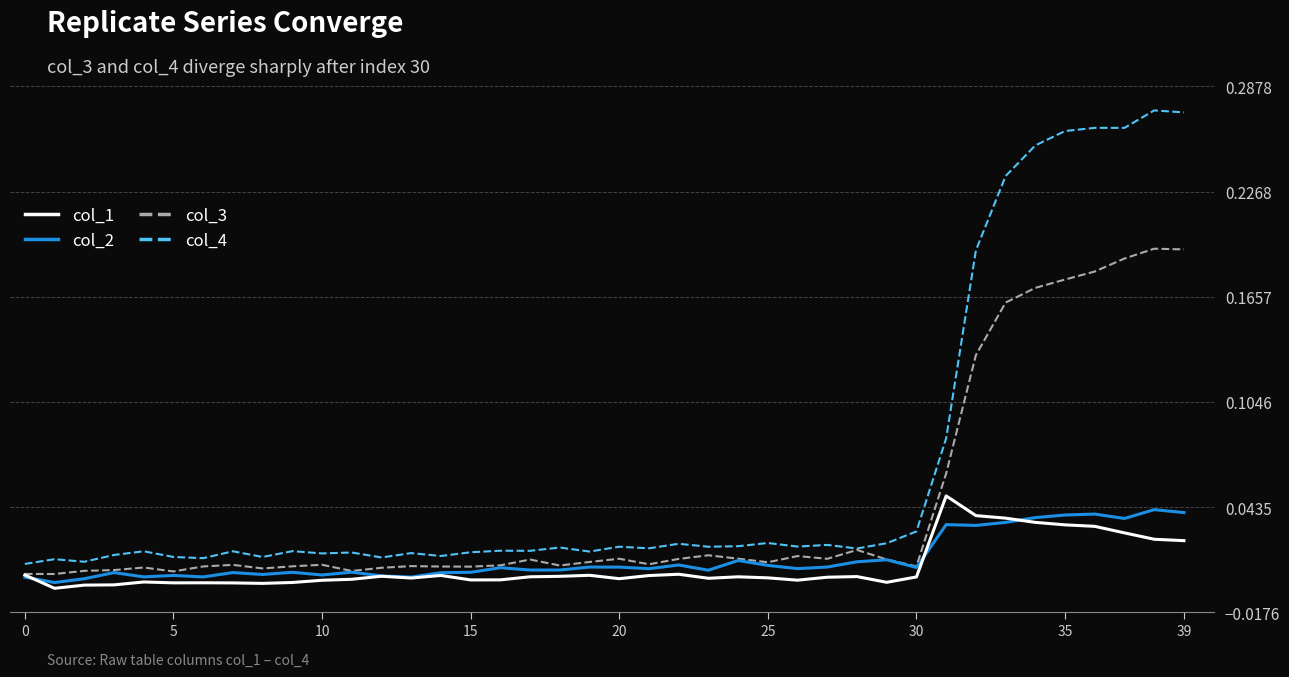

Rank the series by their maximum value, from highest to lowest.

col_4, col_3, col_1, col_2